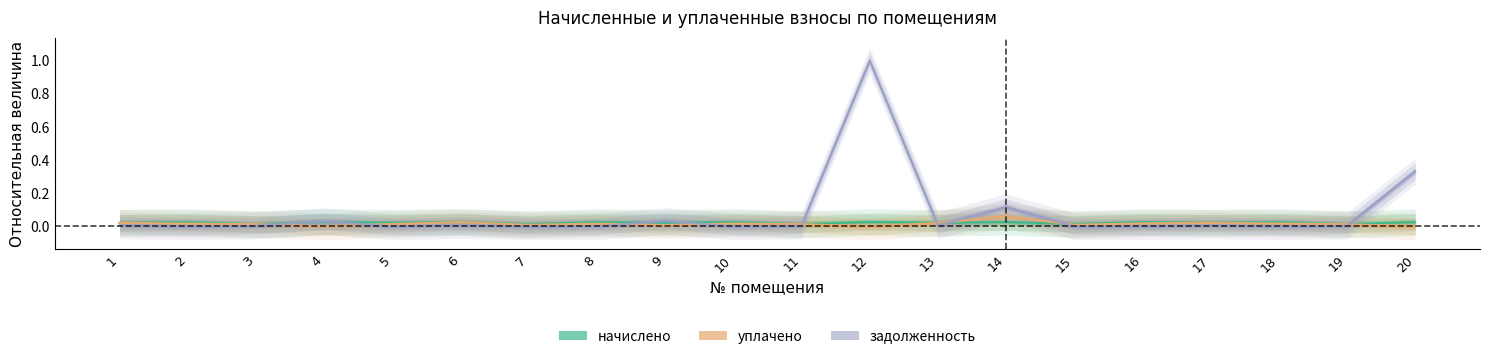

The начислено series shows 0.0 at 12. True or false?

False